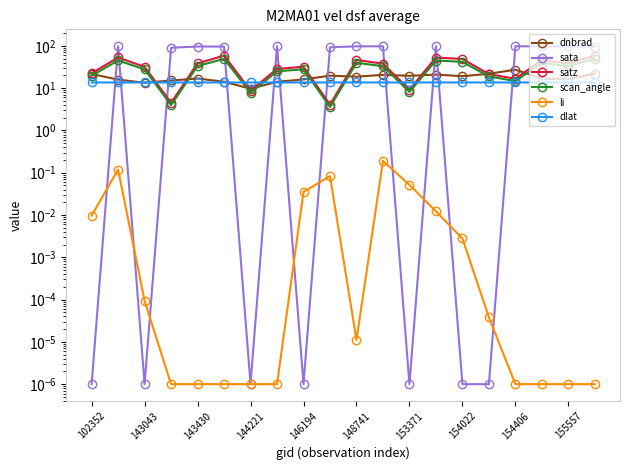

How many series are shown in this chart?

6